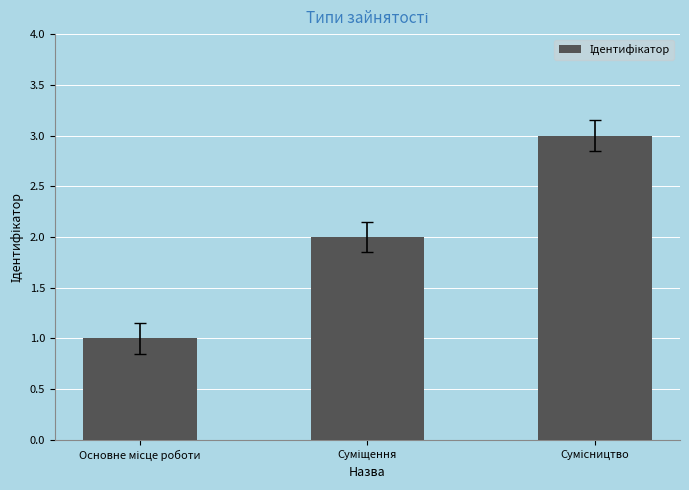

What is the sum of all values?

6